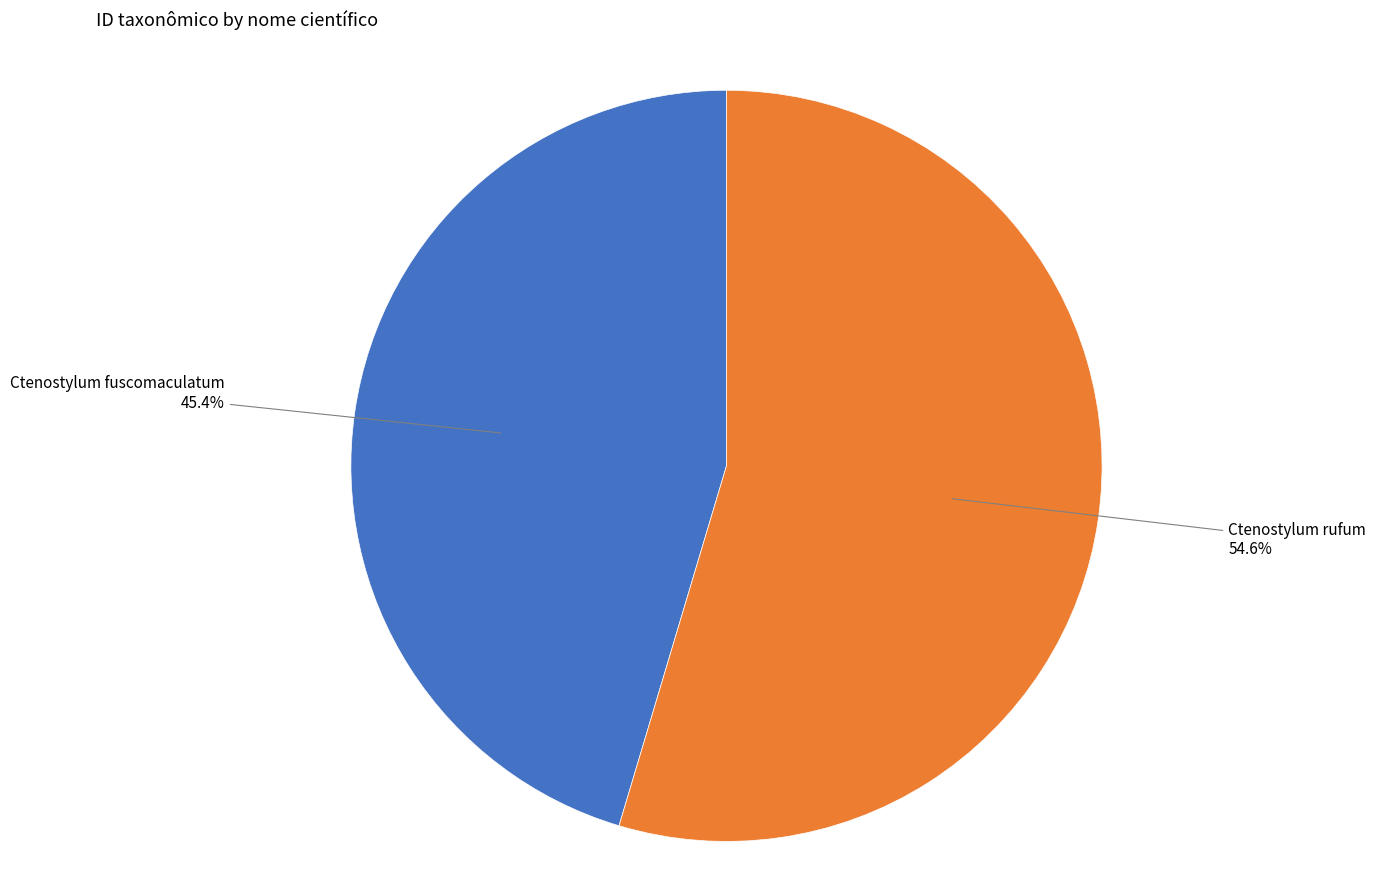

What is the majority slice?

Ctenostylum rufum